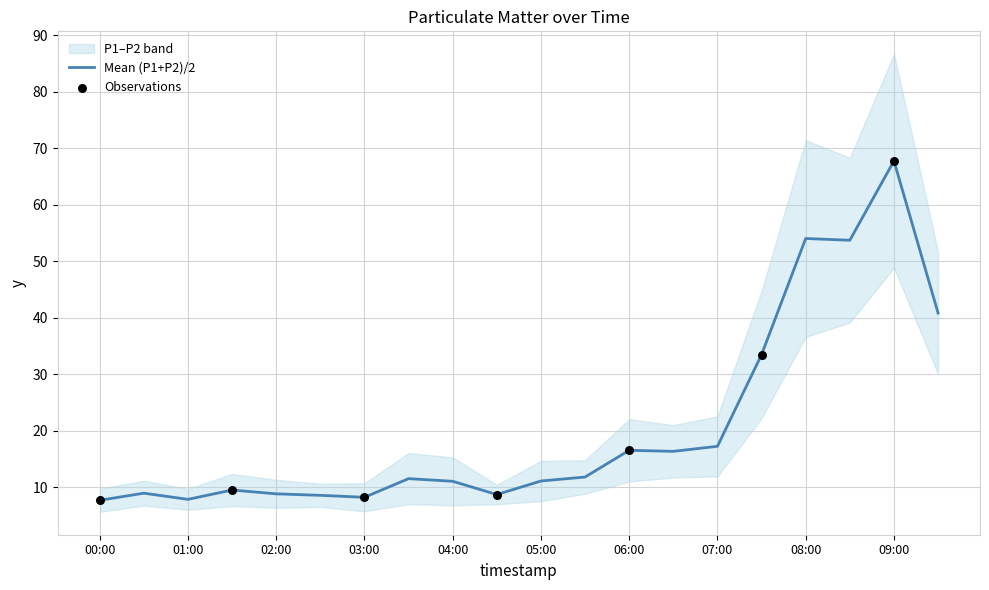

What is the ratio of the value at 03:00 to the value at 06:00?

0.5